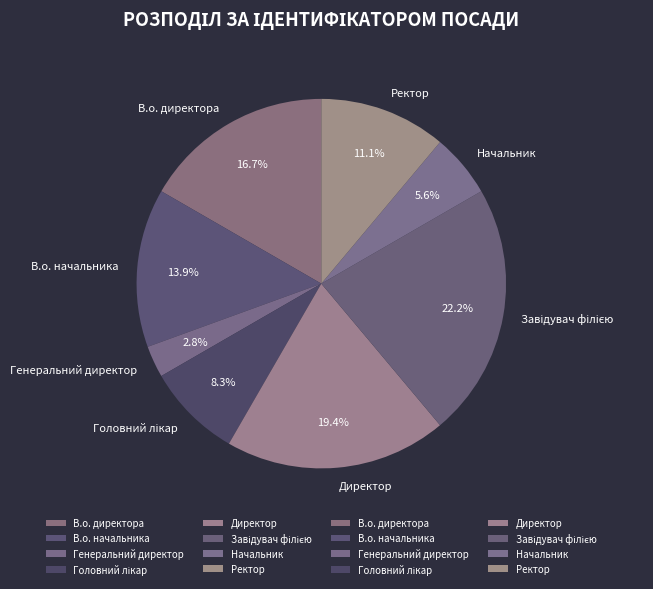

Is there any slice that represents more than half of the pie?

No